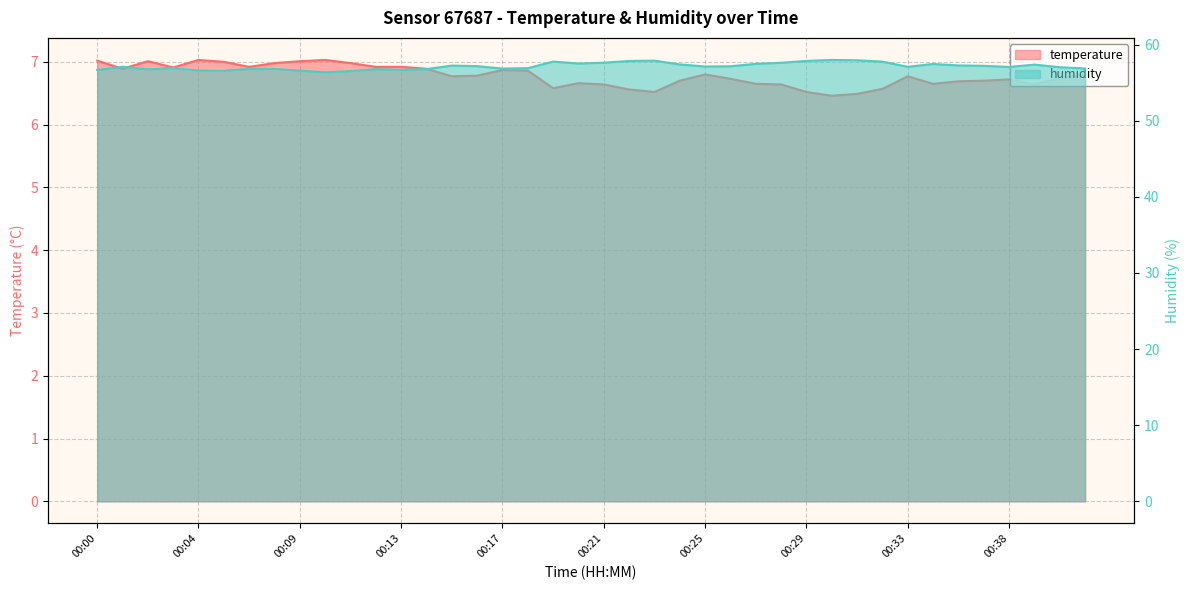

Between 00:00 and 00:08, which series saw the biggest shift?

humidity